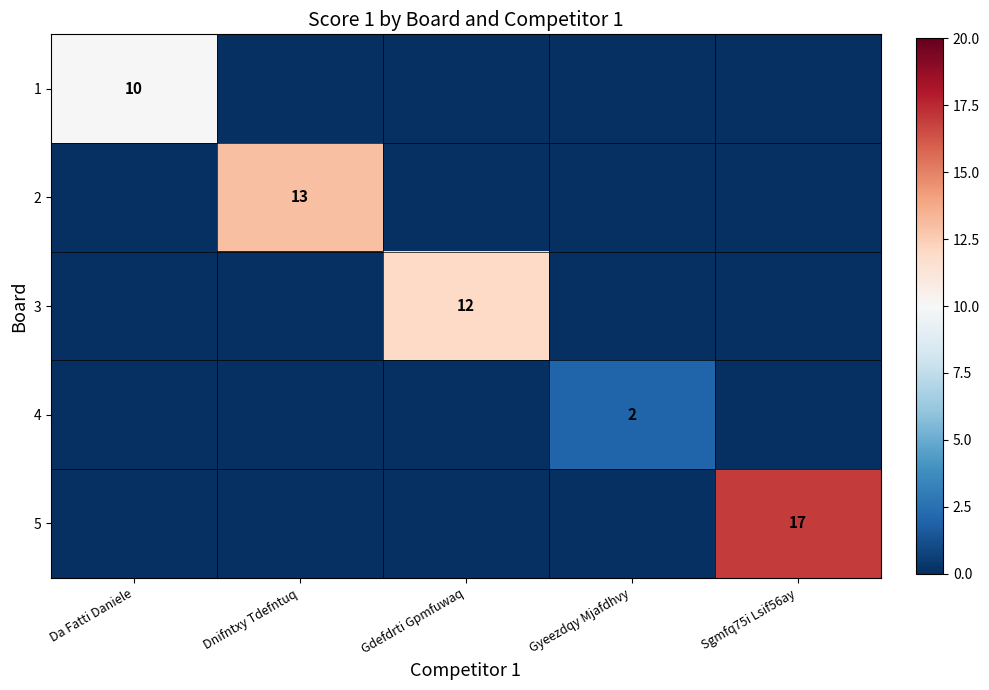

The value of 3 at Gdefdrti Gpmfuwaq is 12. True or false?

True